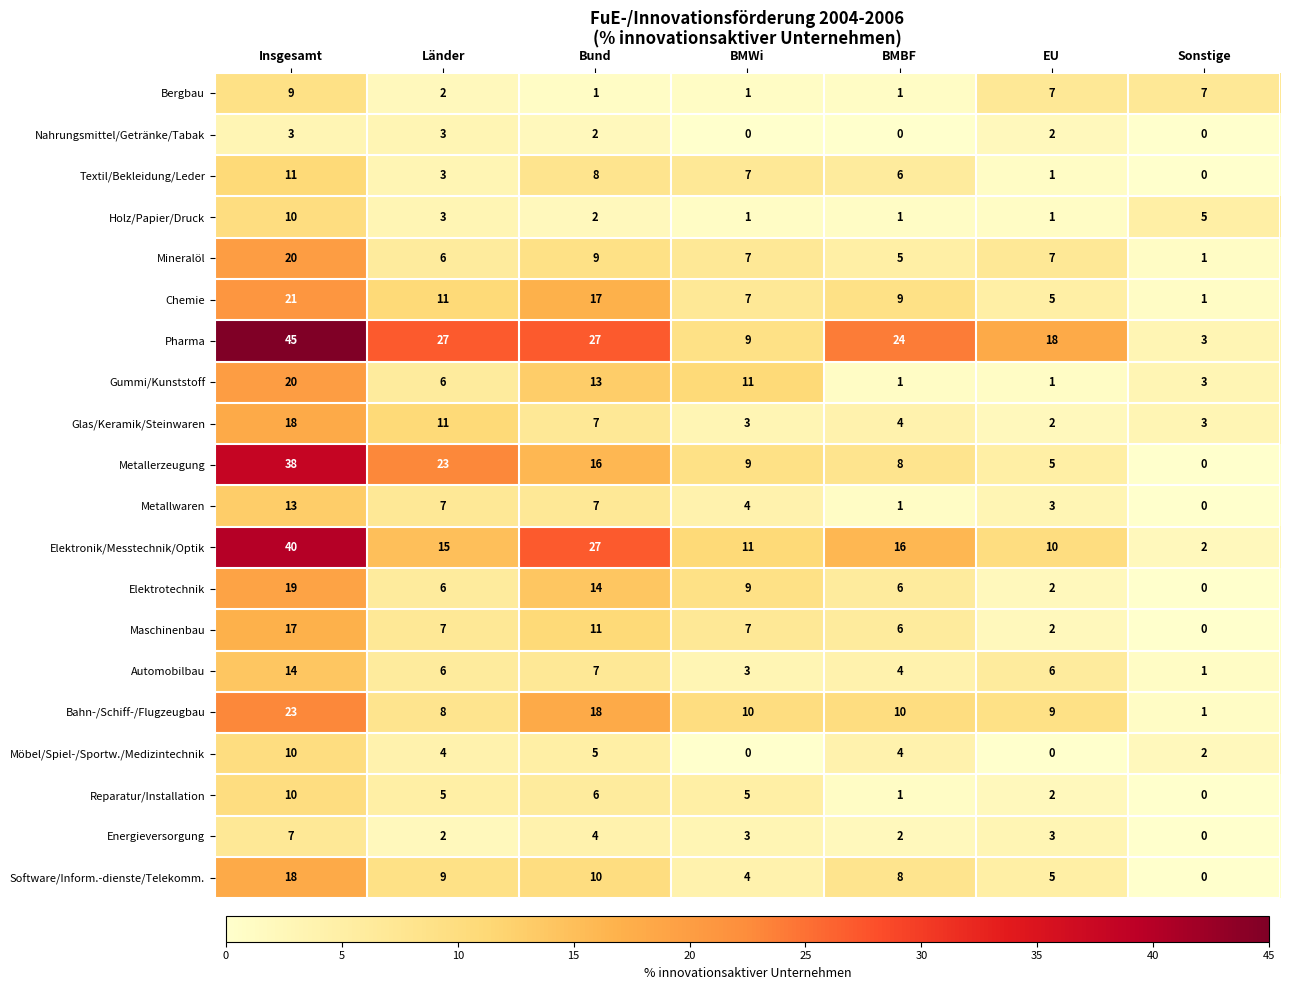

What is the spread (max minus min) of values at Bund?

26